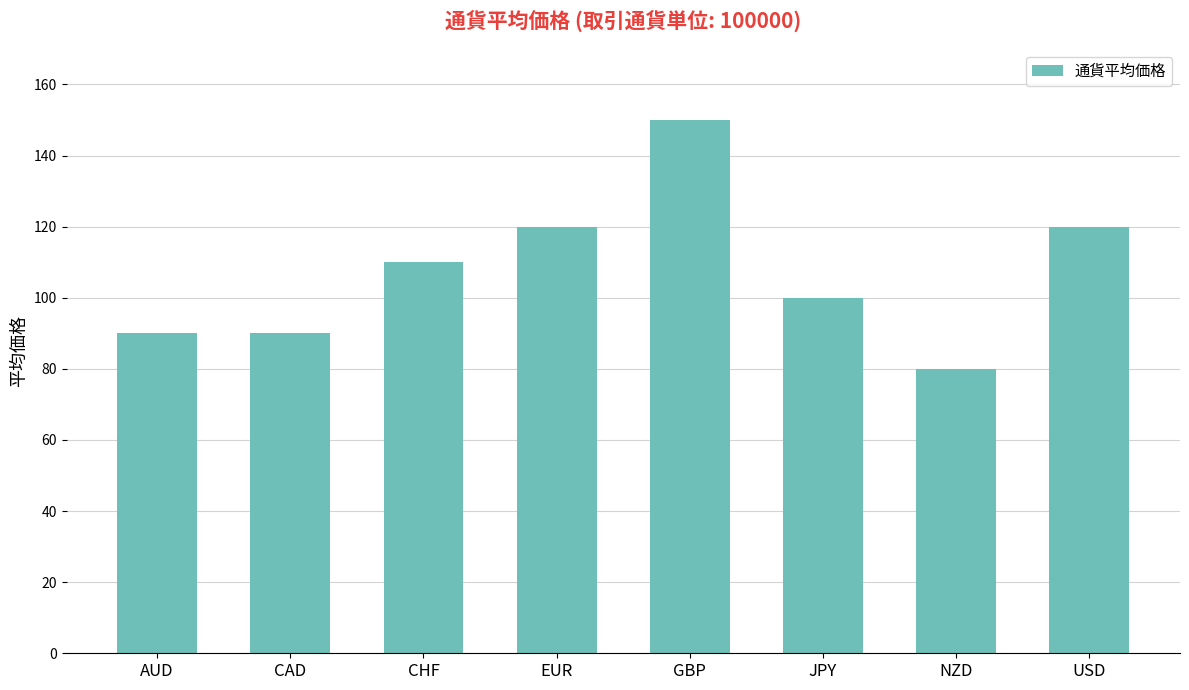

Reading left to right, list all the values displayed in this chart.

AUD=90	CAD=90	CHF=110	EUR=120	GBP=150	JPY=100	NZD=80	USD=120